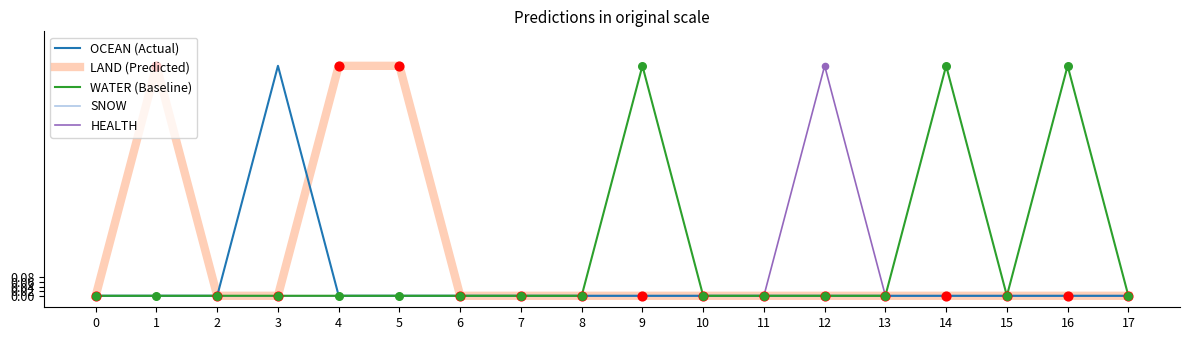

Is the value of WATER (Baseline) at 14 greater than the value of OCEAN (Actual) at 9?

Yes